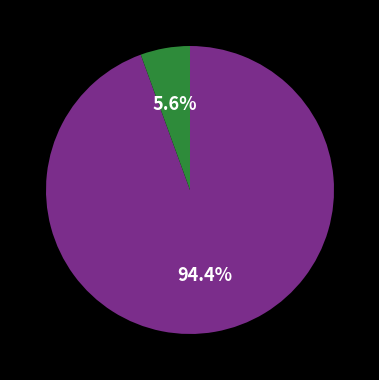

How many segments does this pie chart have?

2